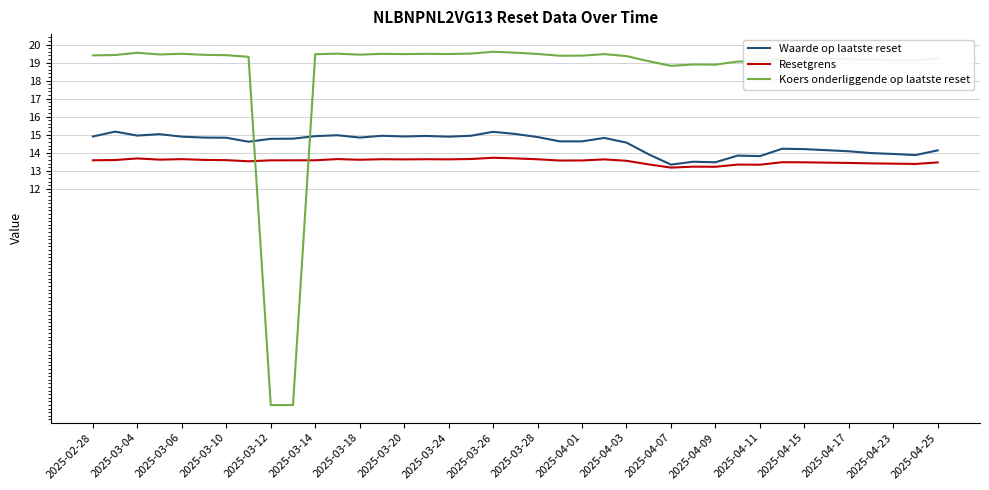

Which series has the largest total across all categories?

Koers onderliggende op laatste reset